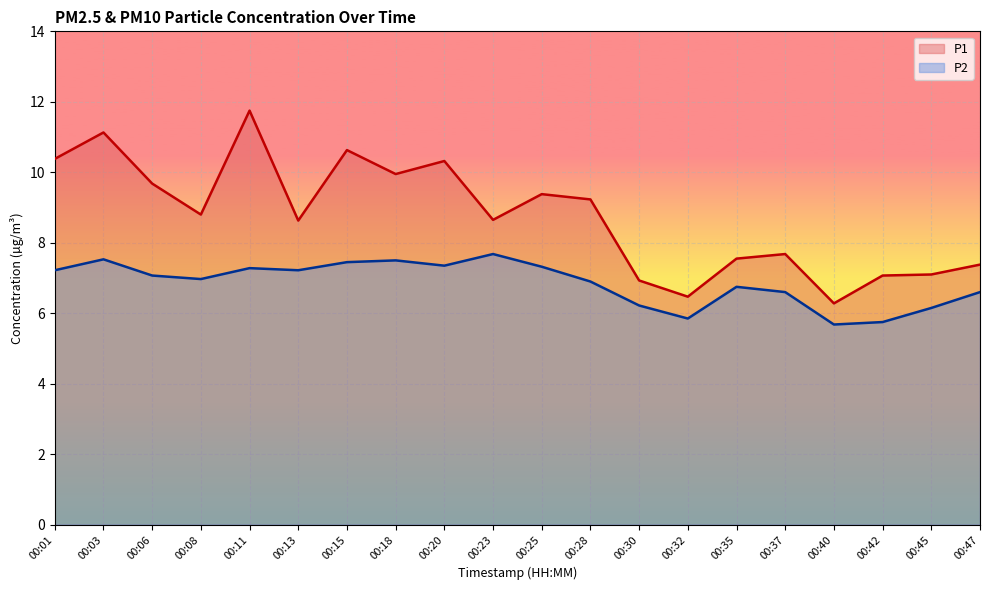

True or false: P1 has a value of 7.1 at 00:42.

True